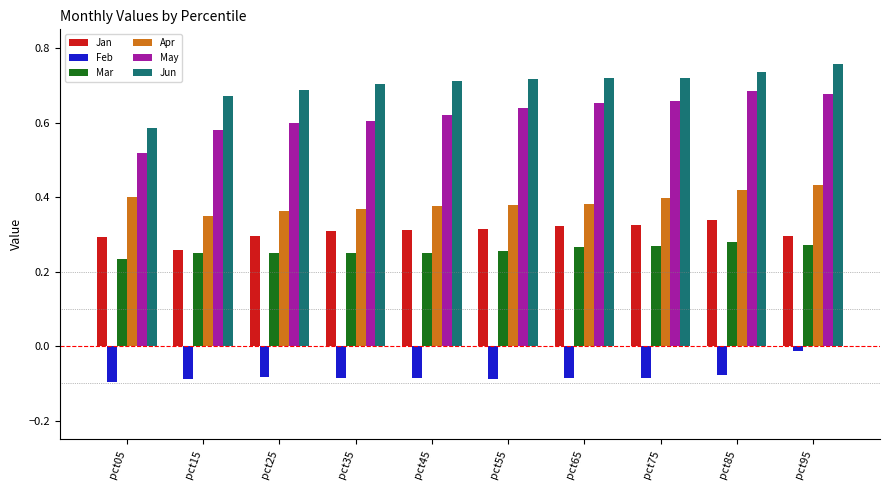

List the series in order of their peak value, highest first.

Jun, May, Apr, Jan, Mar, Feb